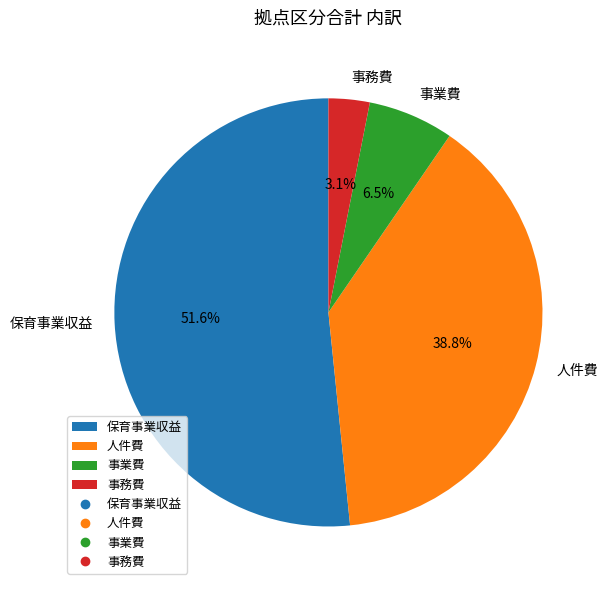

True or false: 人件費 accounts for 54% of the total.

False